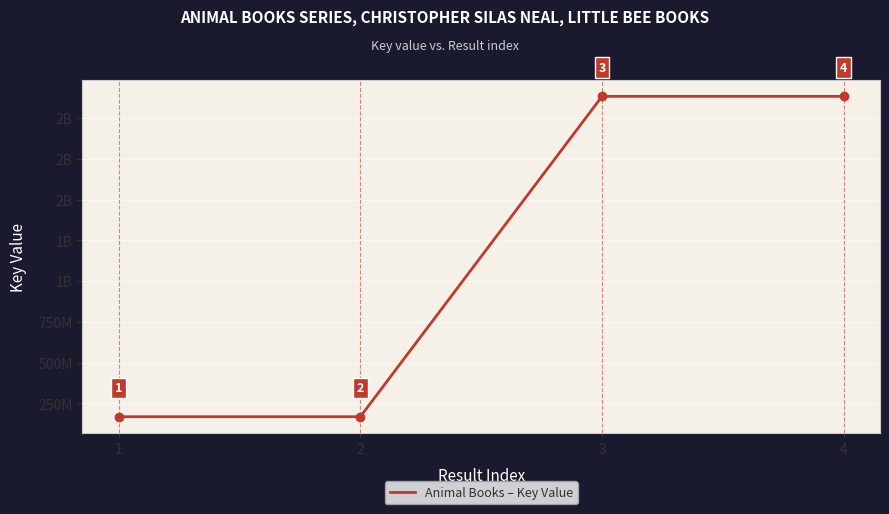

Does the chart display data point markers on the line(s)?

No